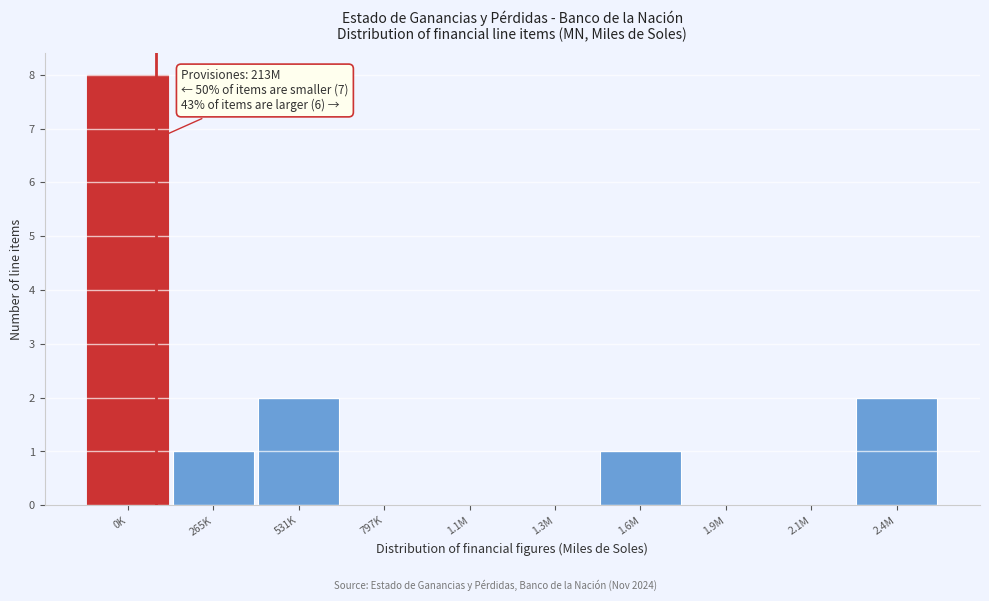

Reading left to right, what are all the values shown in this chart?

0K=8	265K=1	531K=2	797K=0	1.1M=0	1.3M=0	1.6M=1	1.9M=0	2.1M=0	2.4M=2